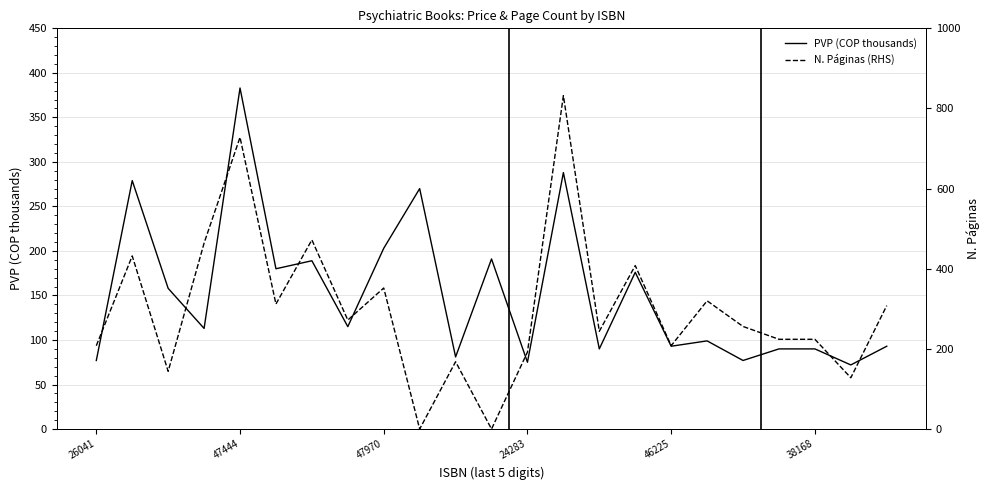

The value of N. Páginas (RHS) at 7 is 365. True or false?

False